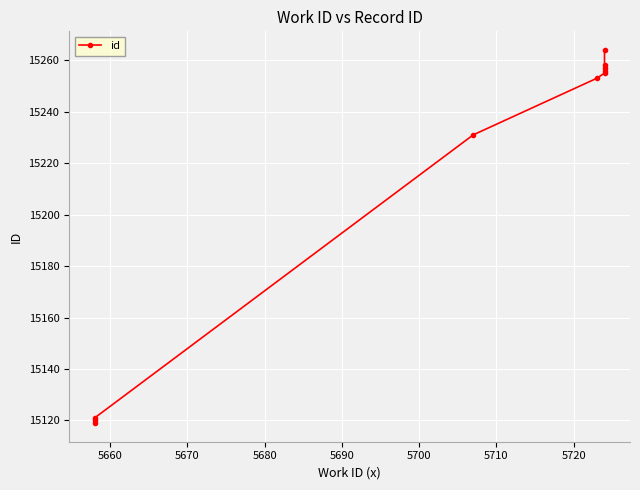

What is the minimum value shown in the chart?

15119